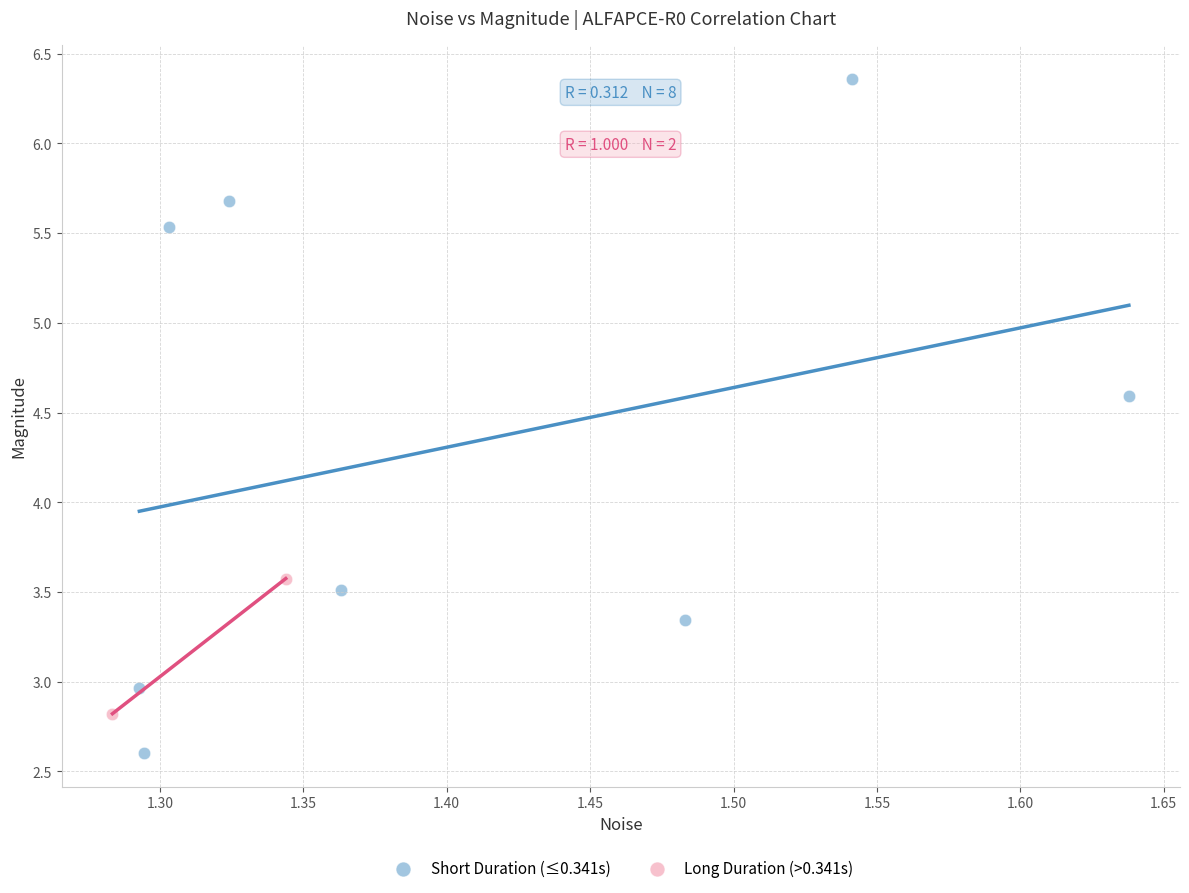

Which series reaches the maximum Y coordinate?

Short Duration (≤0.341s)